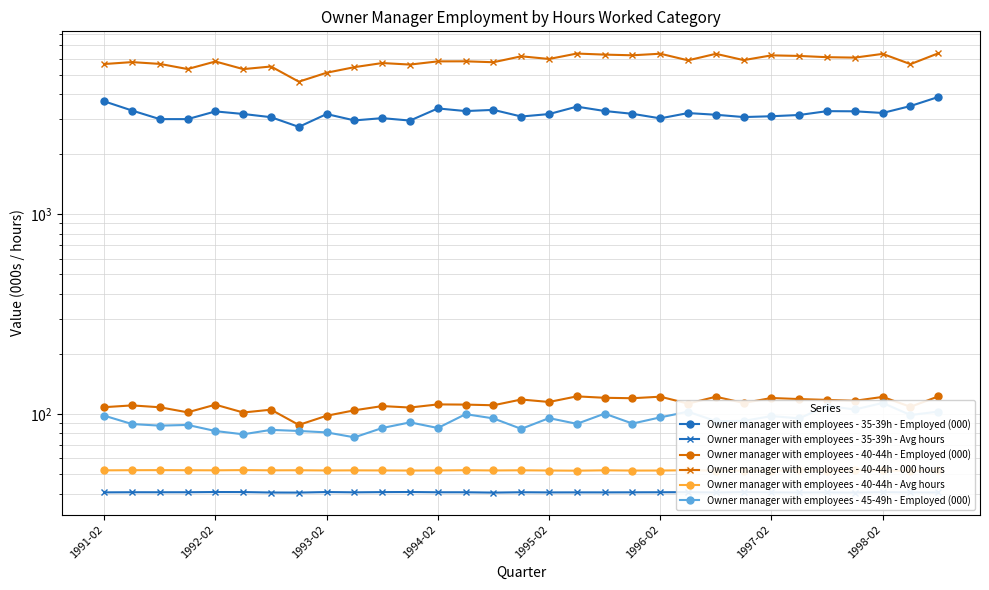

How many lines are shown in the chart?

6